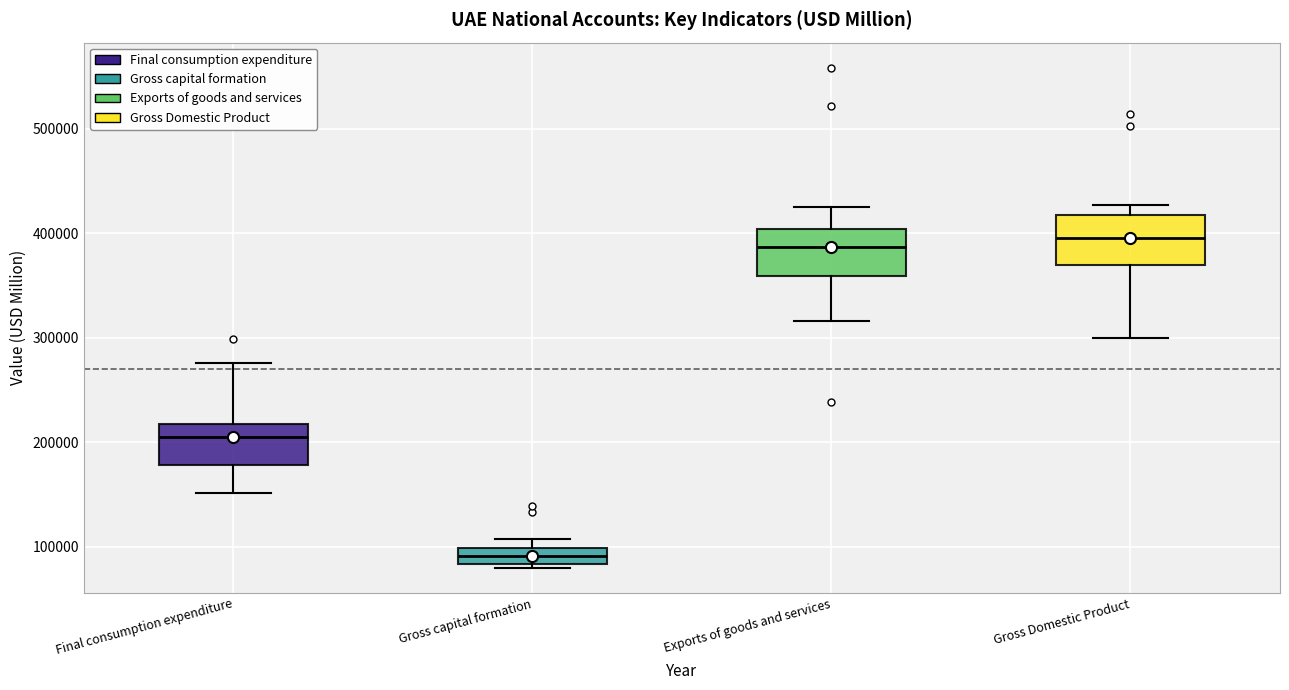

Which box has the lowest median line?

Gross capital formation